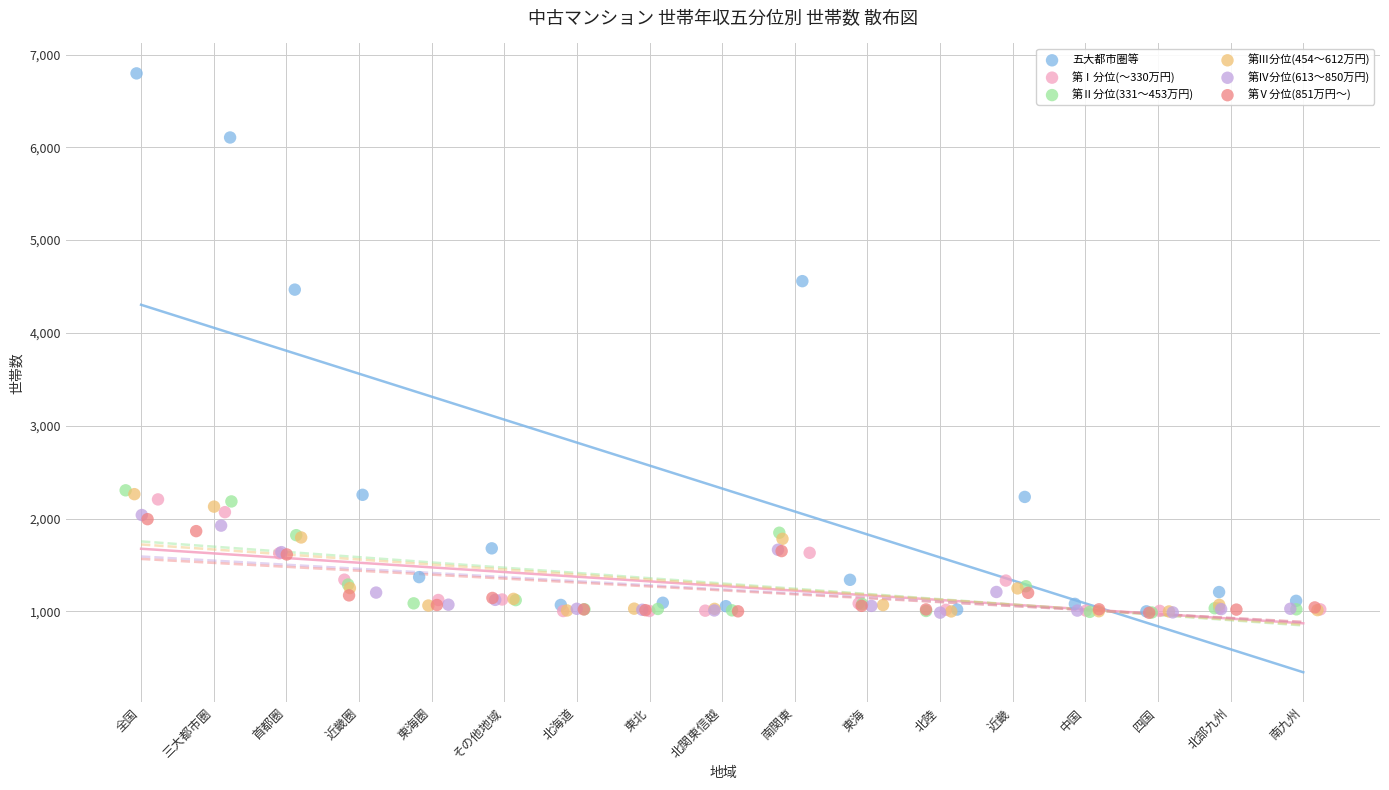

Which series has the largest Y range (max minus min)?

五大都市圏等